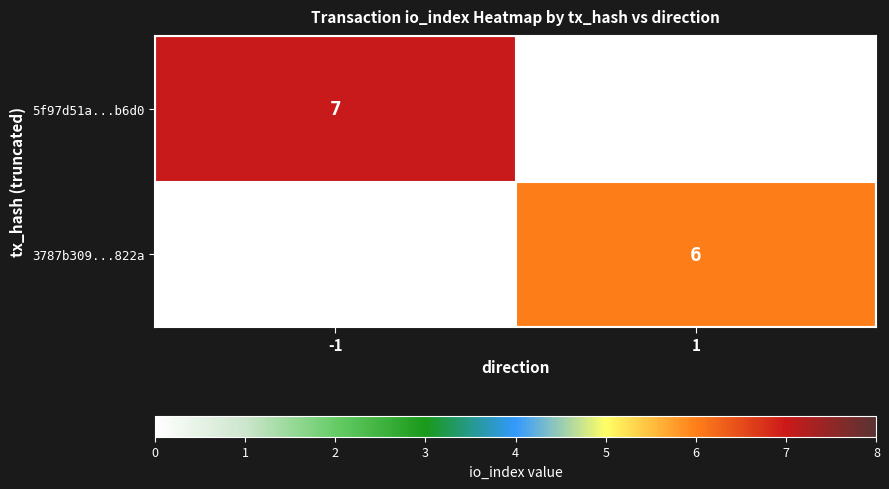

True or false: 5f97d51a...b6d0 has a value of 4 at -1.

False